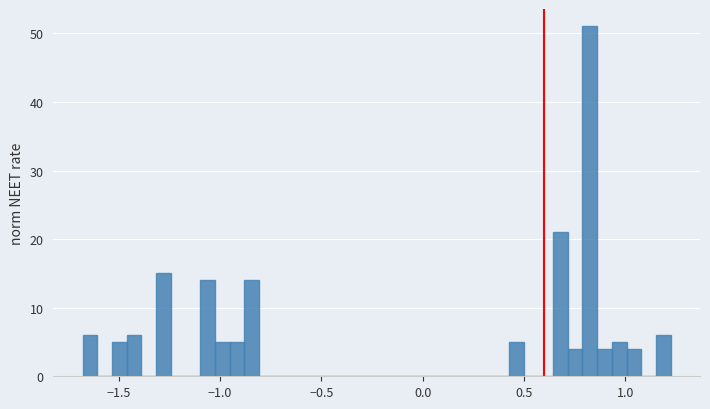

Around what value on the x-axis is the tallest bar? Give the approximate position of its centre, as read against the axis.

0.85